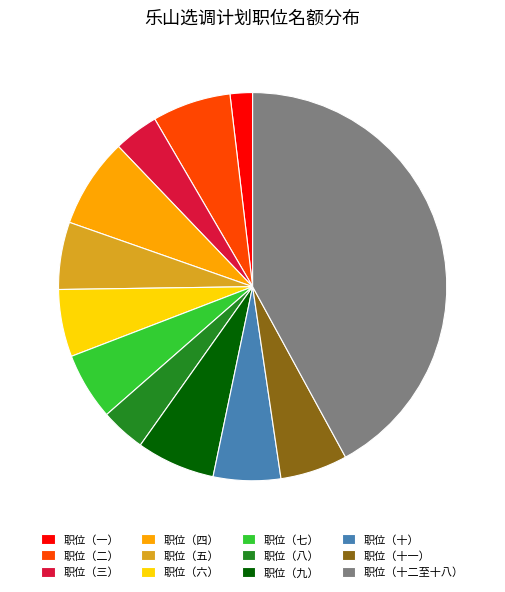

Is 职位（四） the majority of the pie?

No